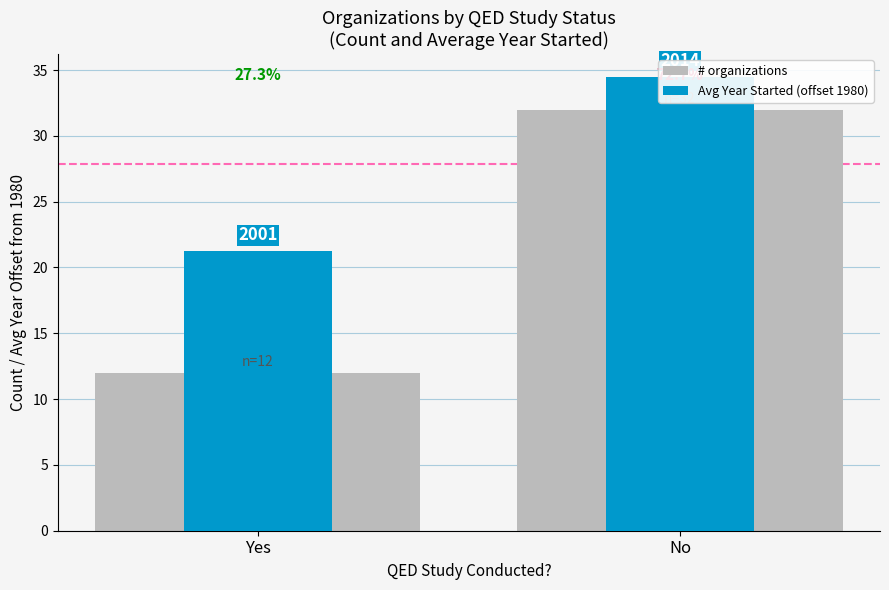

Where is # organizations nearest to the value 22?

Yes